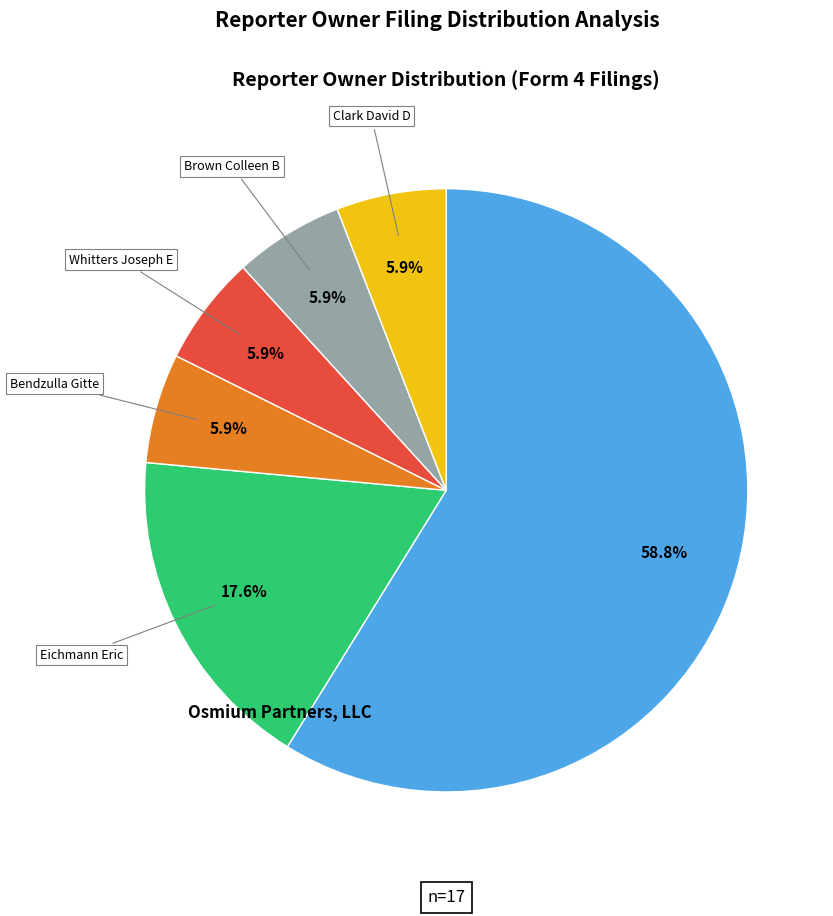

To the nearest percent, what is the average slice percentage?

17%